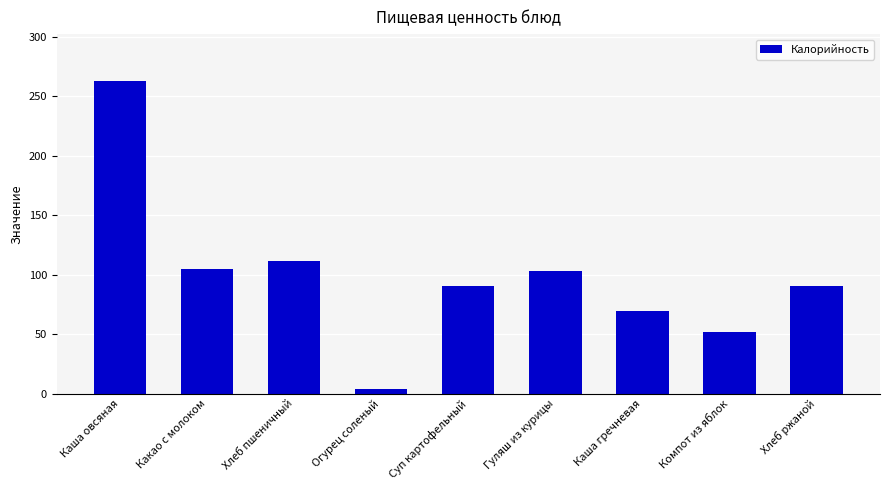

What is the difference between the maximum and second lowest values?

210.5